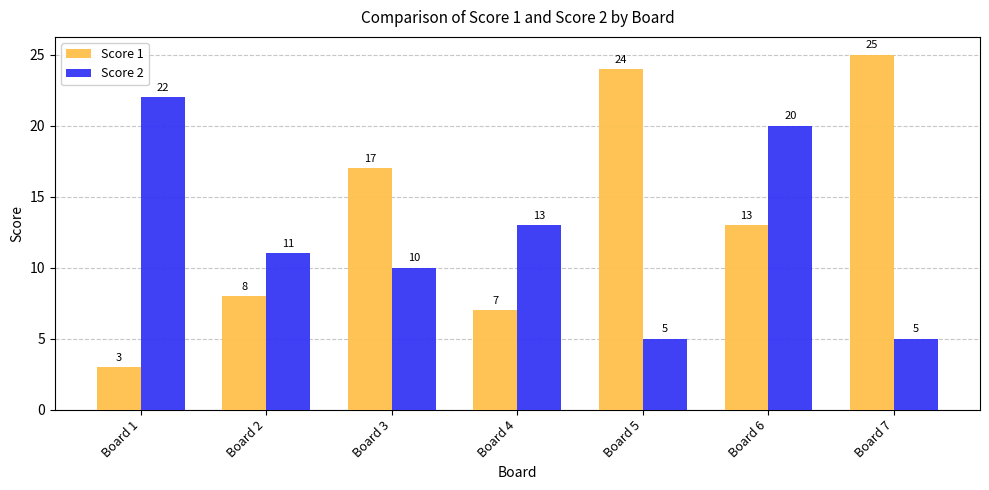

True or false: Score 1 has a value of 17 at Board 3.

True